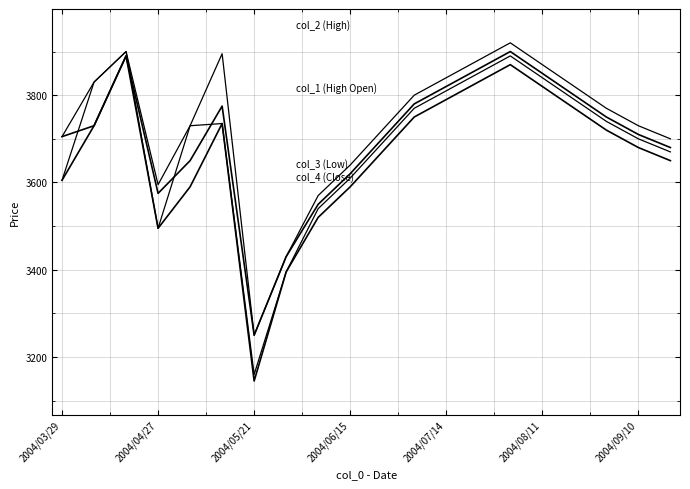

Is this an area chart (filled region under the line)?

No